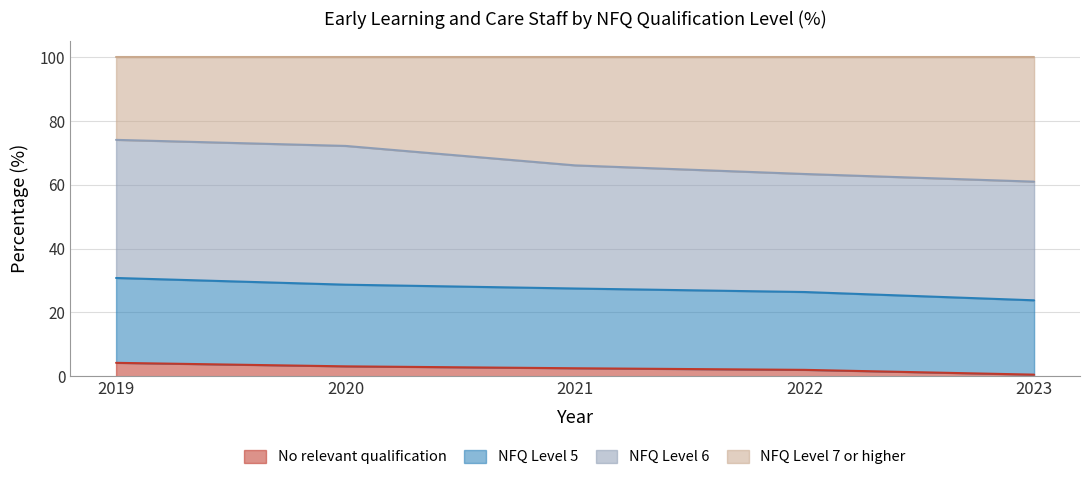

Does the chart have visible grid lines?

Yes